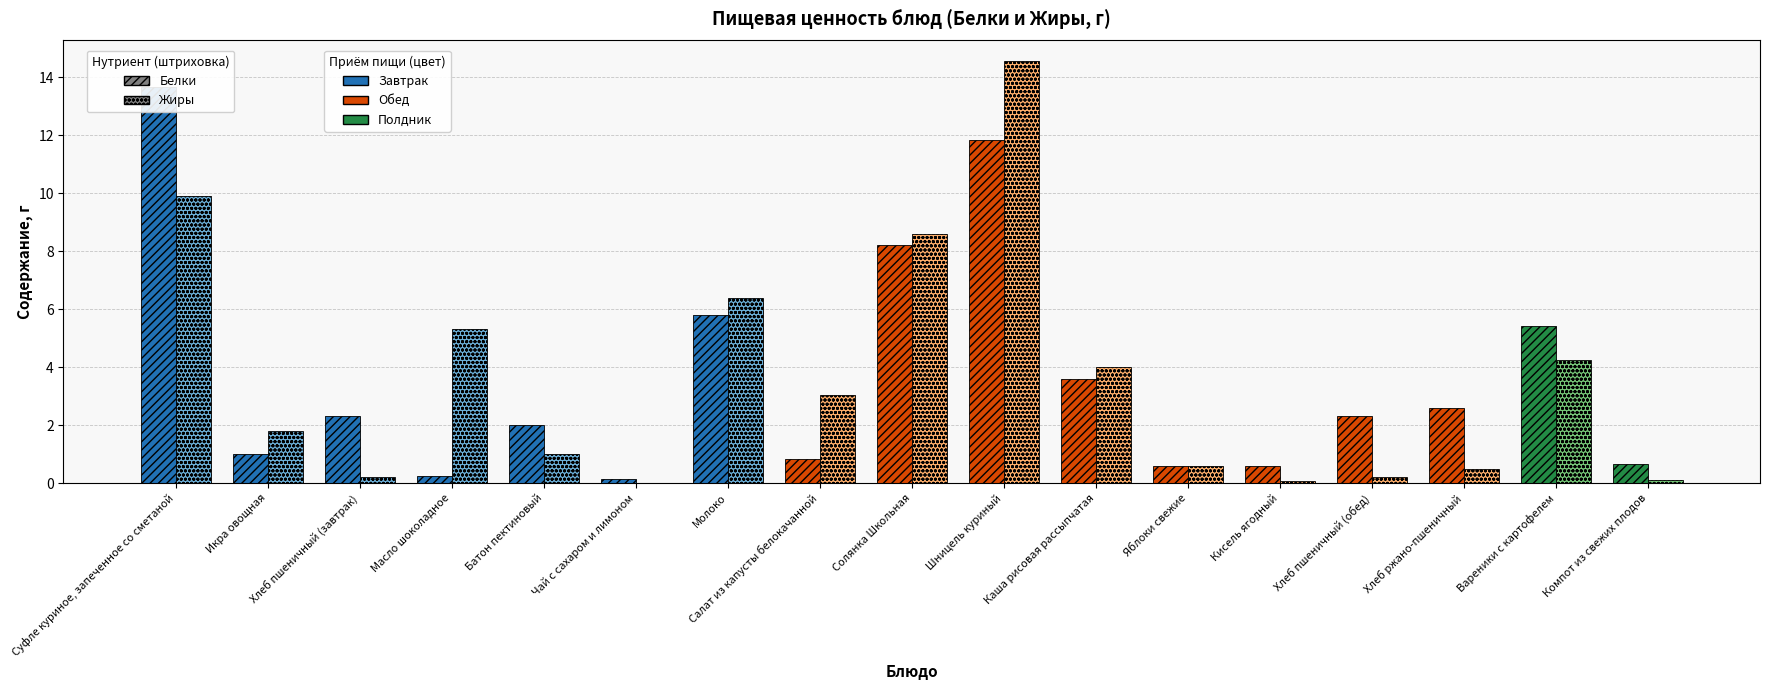

At which category does the chart reach its peak across all series?

Шницель куриный